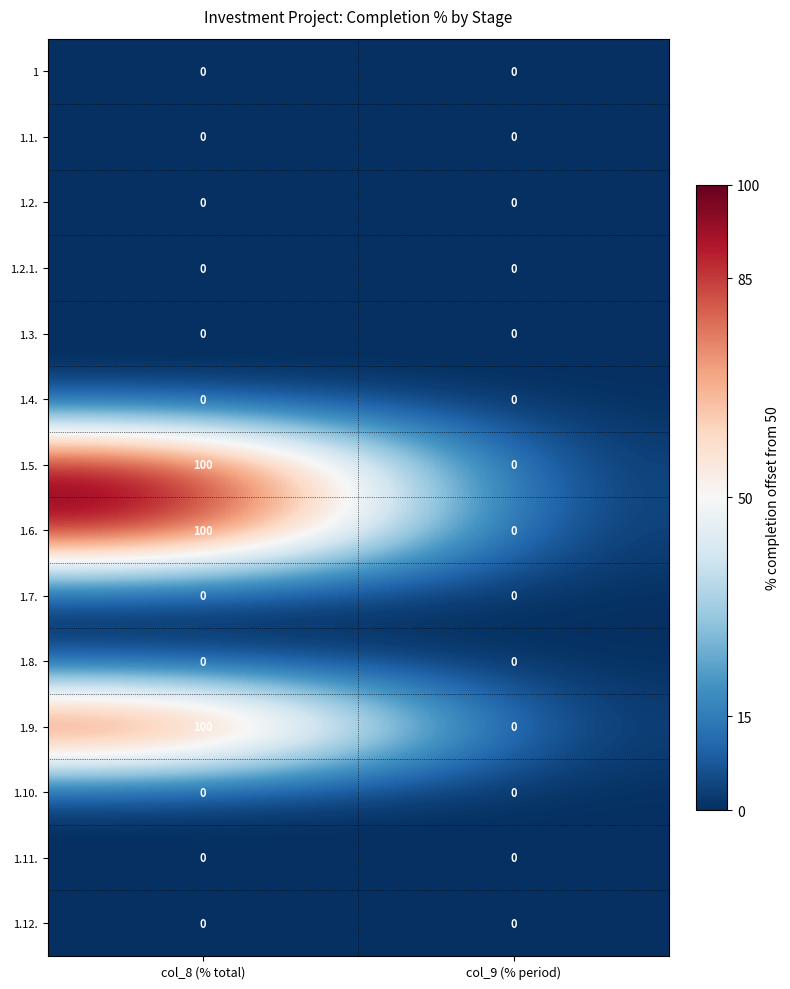

What is the average value of the 1.9. series?

50